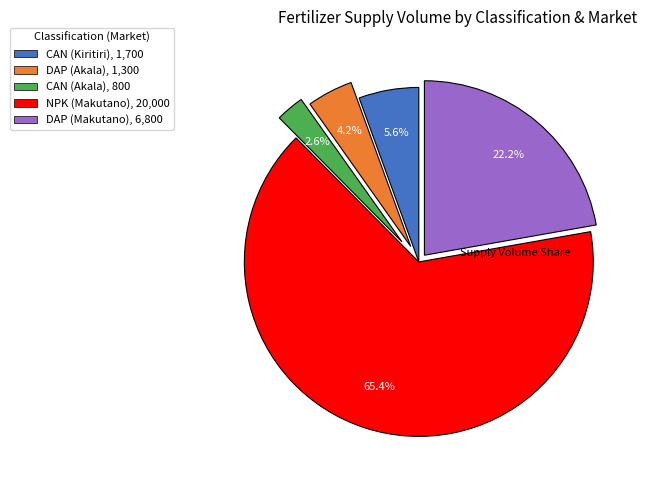

What is the majority slice?

NPK (Makutano)